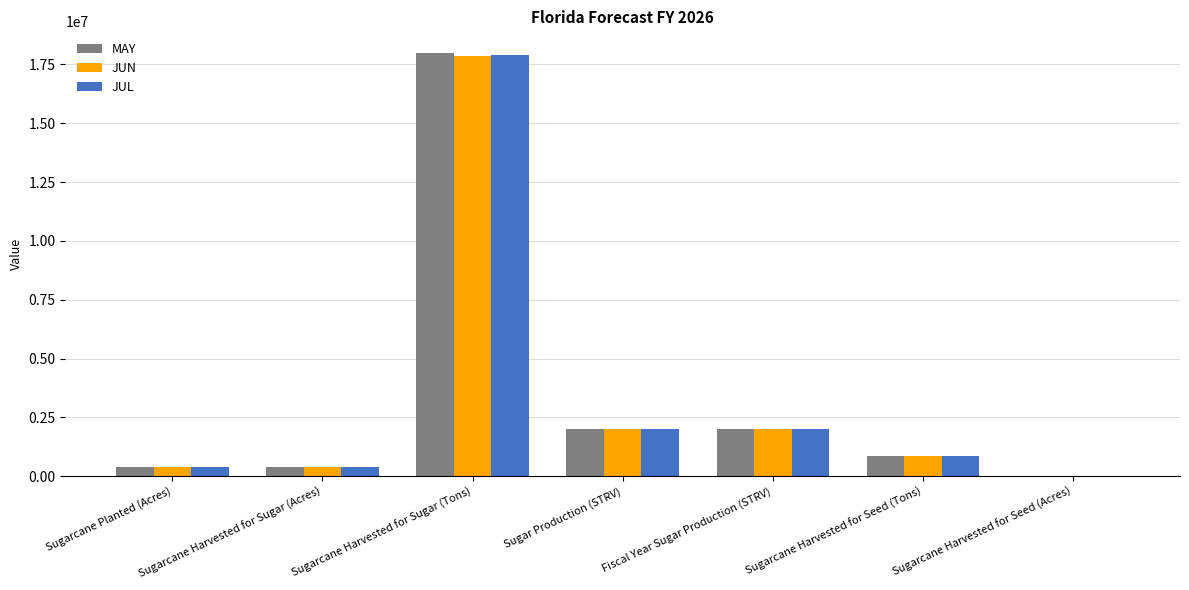

At which label does MAY reach its peak?

Sugarcane Harvested for Sugar (Tons)